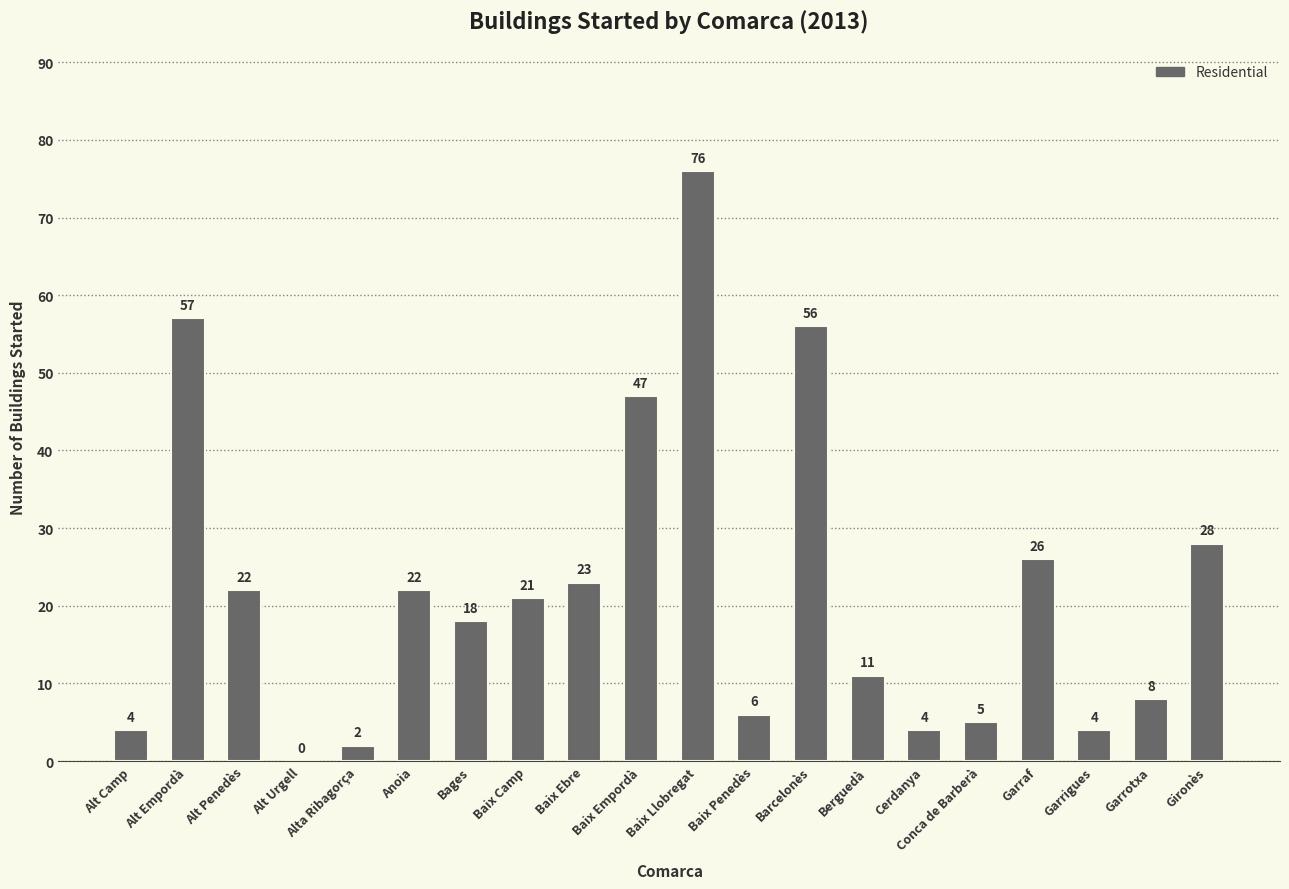

Which category has the highest value across all series?

Baix Llobregat